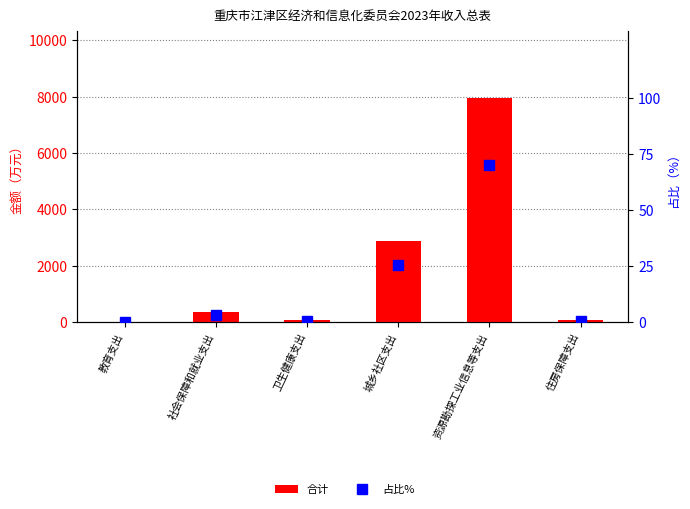

What value does the 合计 series have at 卫生健康支出?

61.1